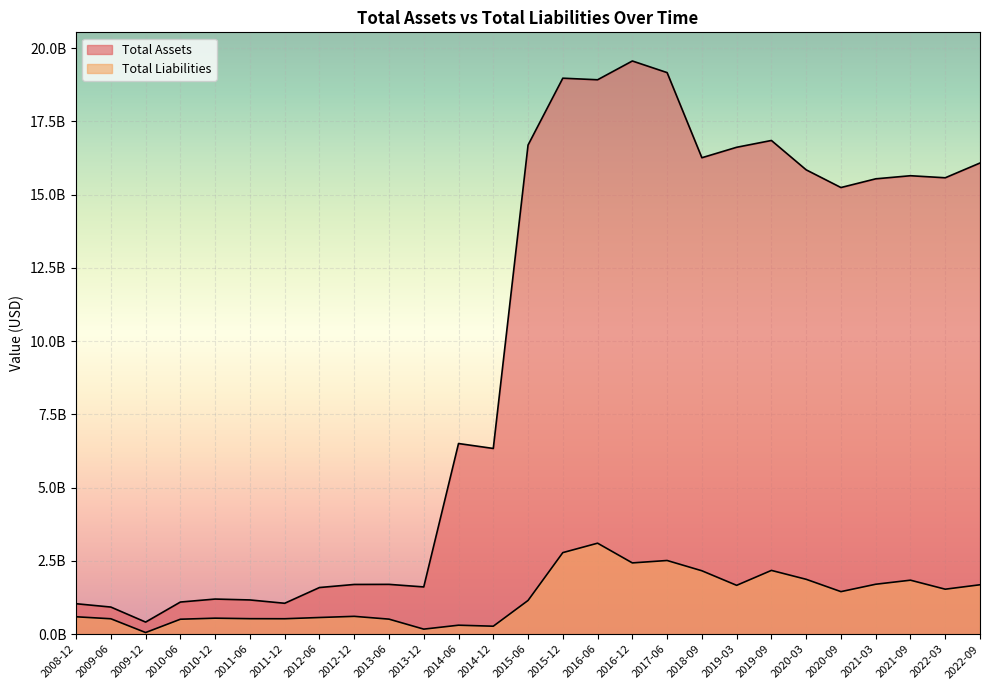

Reading left to right, list all the values displayed in this chart.

Total Assets: 1037892870.4	923991931.5	411071214.3	1095361760.6	1197025855.2	1166659916.3	1053359266.4	1590385899.3	1695445569.1	1698534305.5	1610956985.2	6505854099.3	6337432000.0	16694042000.0	18975861000.0	18921889000.0	19563062000.0	19166675000.0	16260783000.0	16617783000.0	16849972000.0	15847879000.0	15243862000.0	15540882000.0	15646822000.0	15576698000.0	16080751000.0
Total Liabilities: 592396356.2	524442504.2	54202220.0	508721645.4	544604157.1	527477837.7	525123699.7	567388408.3	607189006.2	511852671.0	170472502.7	304730430.7	270364000.0	1149253000.0	2782281000.0	3103976000.0	2431130000.0	2513375000.0	2162588000.0	1665588000.0	2175056000.0	1871409000.0	1450542000.0	1702944000.0	1841230000.0	1533696000.0	1685101000.0